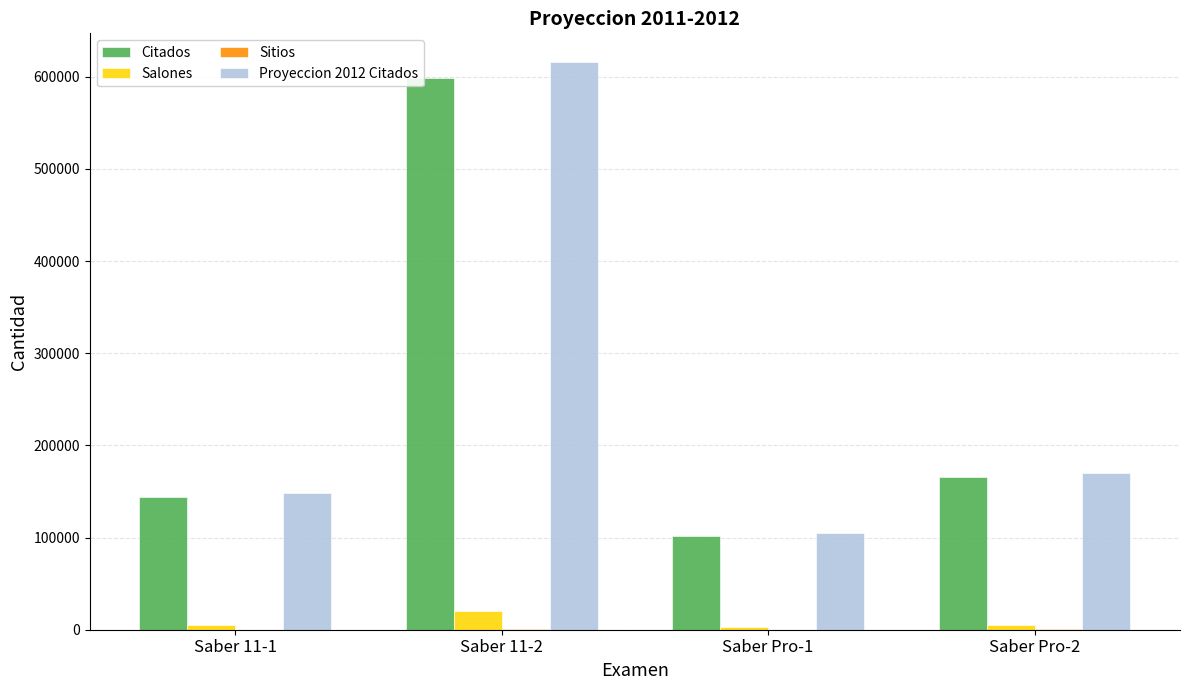

The value of Citados at Saber Pro-1 is 101777.0. True or false?

True